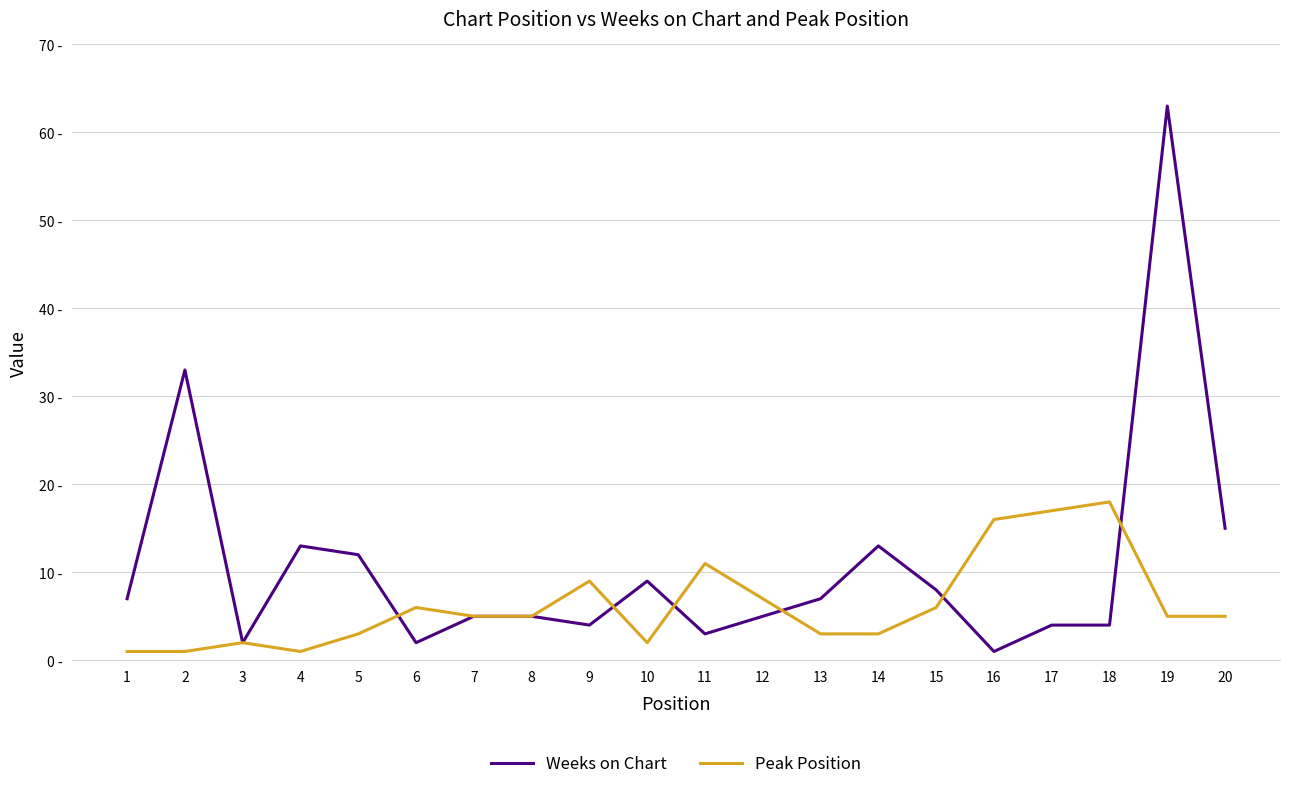

What are all the series names shown in the legend?

Weeks on Chart, Peak Position